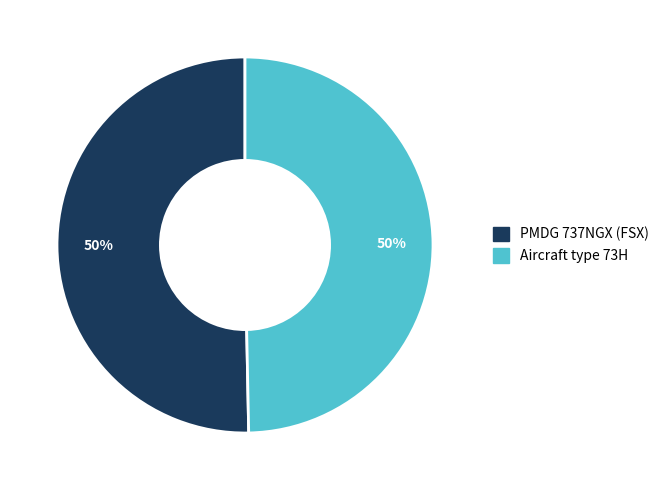

To the nearest percent, what is the average slice percentage?

50%